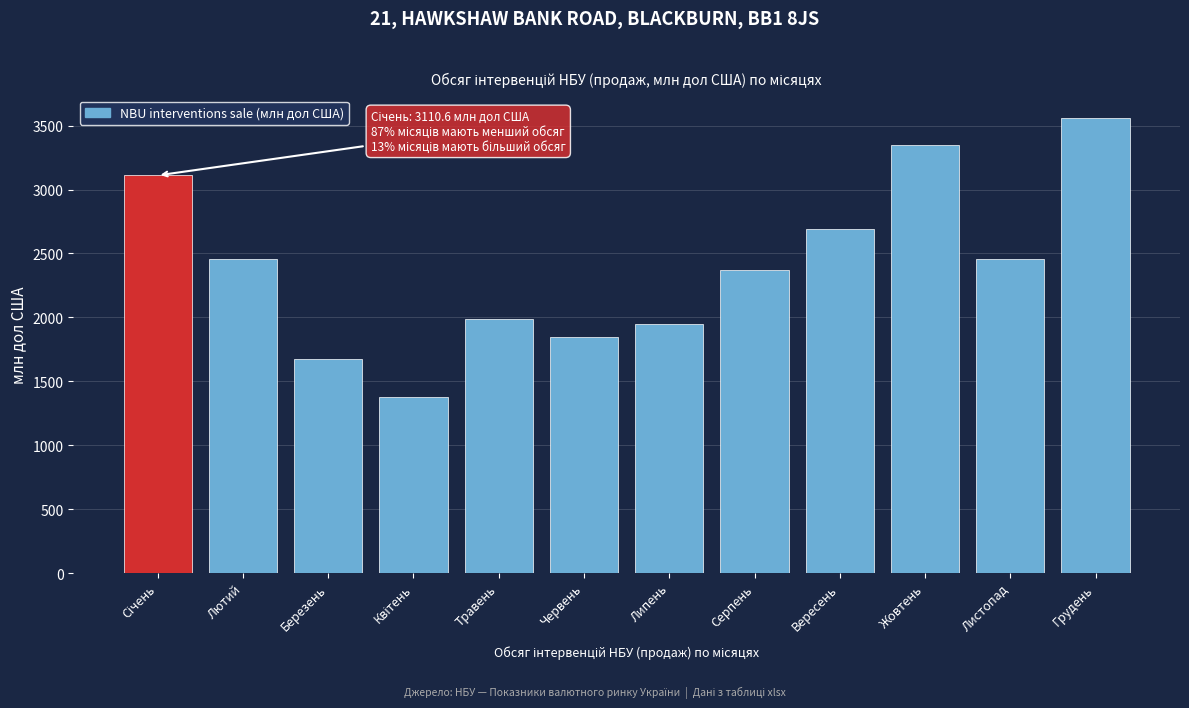

Read the value at Лютий.

2458.7